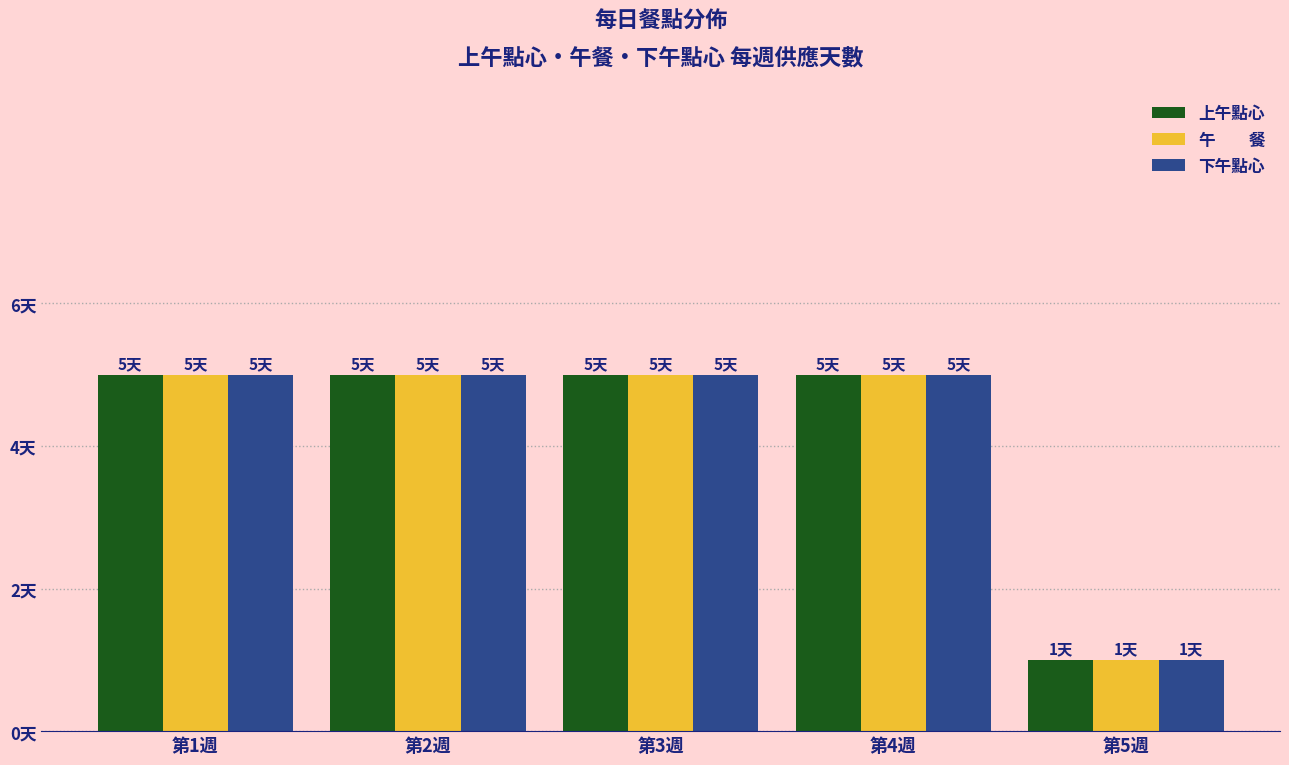

Does the chart contain stacked bars?

No